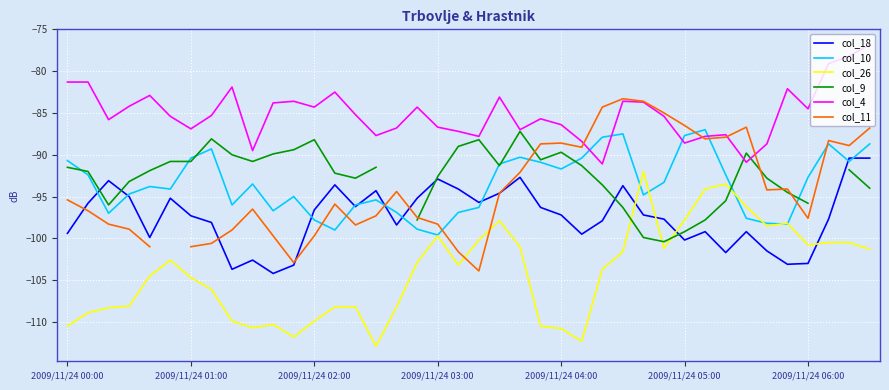

The col_18 series shows -97.2 at 2009/11/24 04:00. True or false?

True